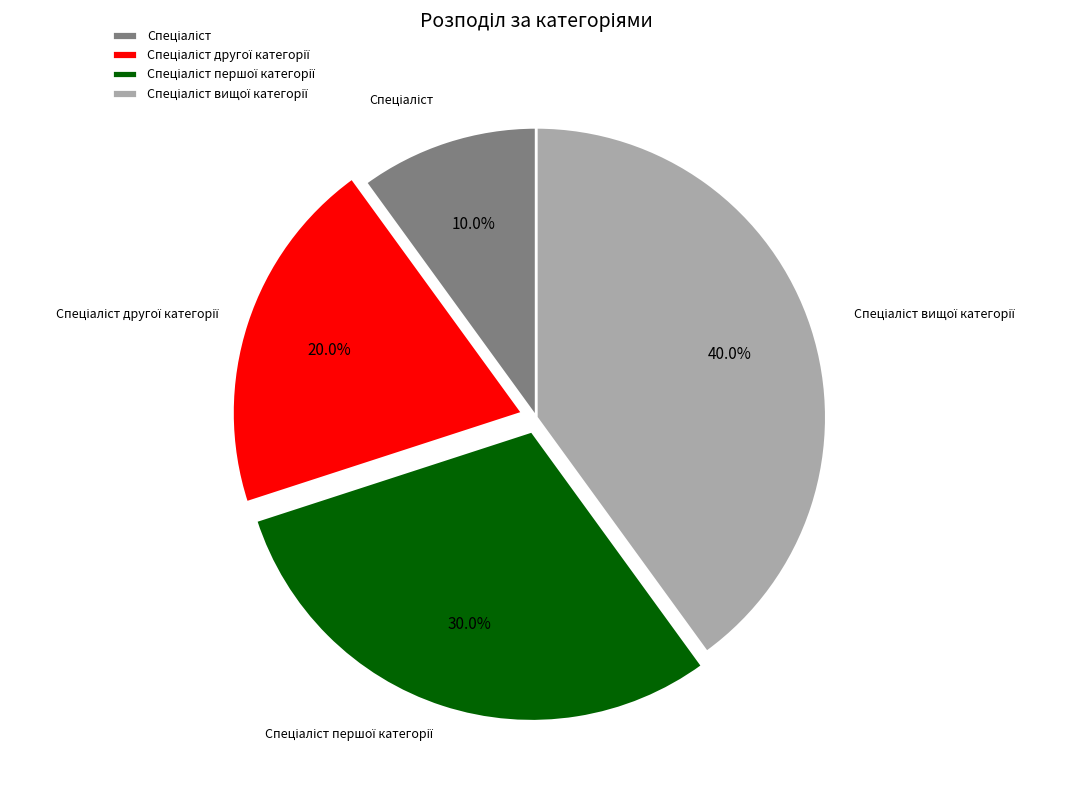

Is there any slice that represents more than half of the pie?

No